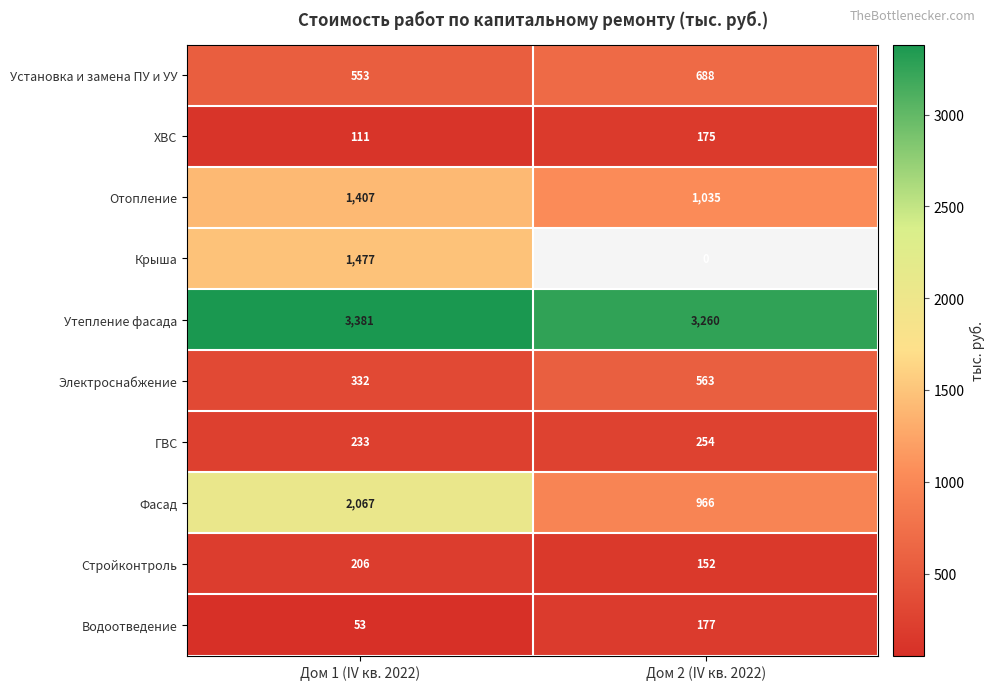

At which label does Водоотведение reach its minimum?

Дом 1 (IV кв. 2022)